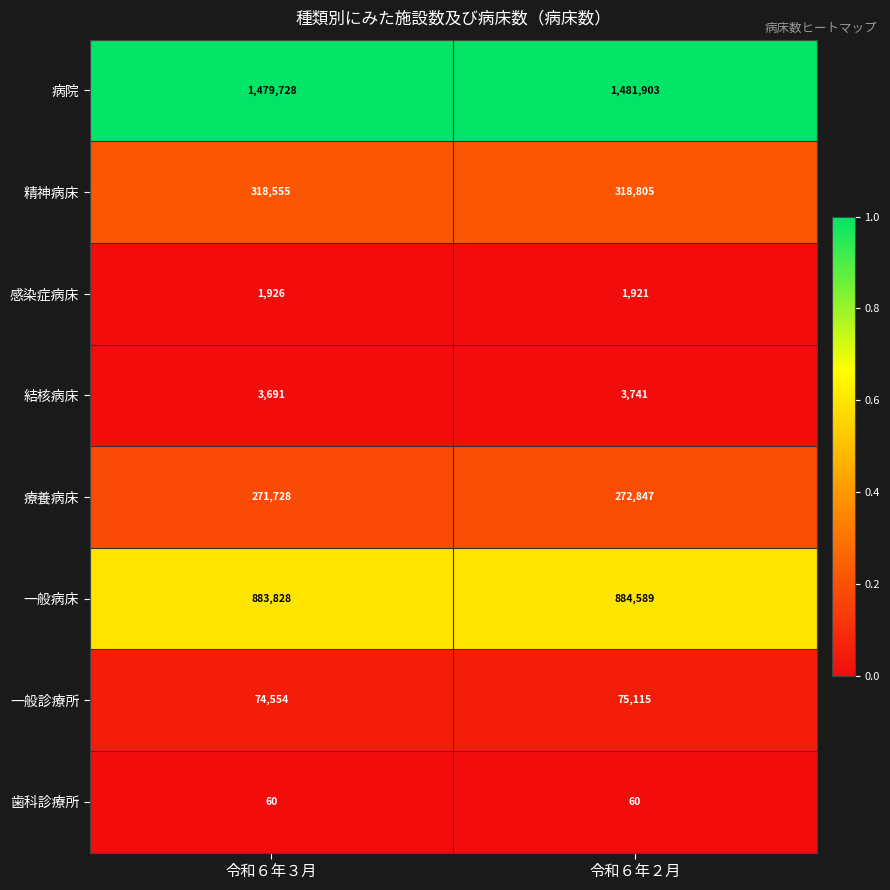

True or false: 一般病床 has a value of 884589 at 令和６年２月.

True